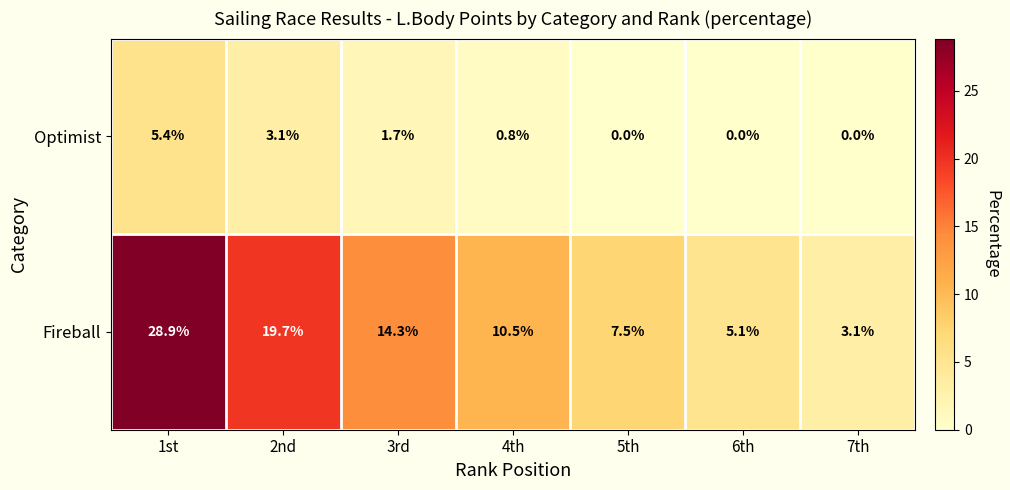

What is the average value of the Optimist series?

1.6